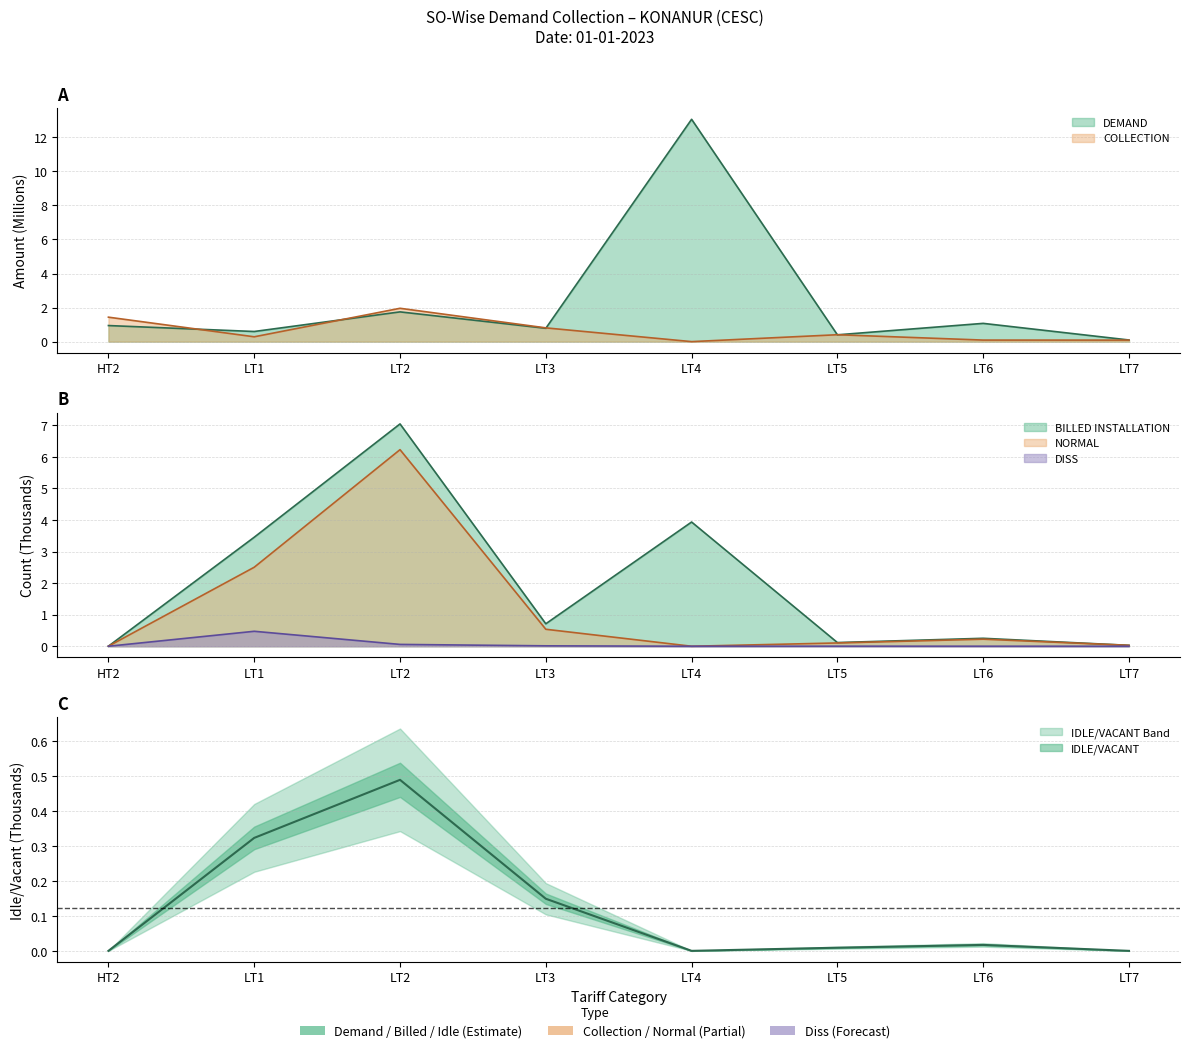

What is the difference between the highest and lowest values at LT5?

0.4